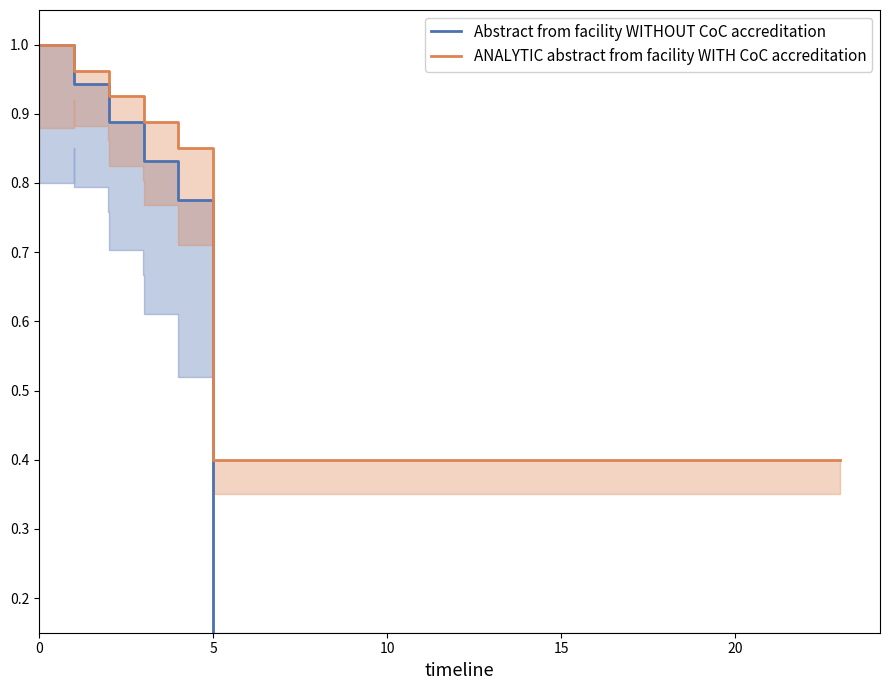

How many categories are shown in the chart?

12